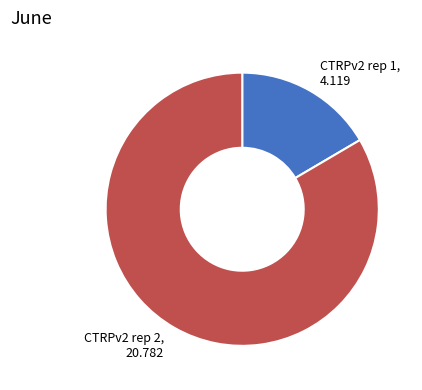

Count the number of slices in the pie.

2